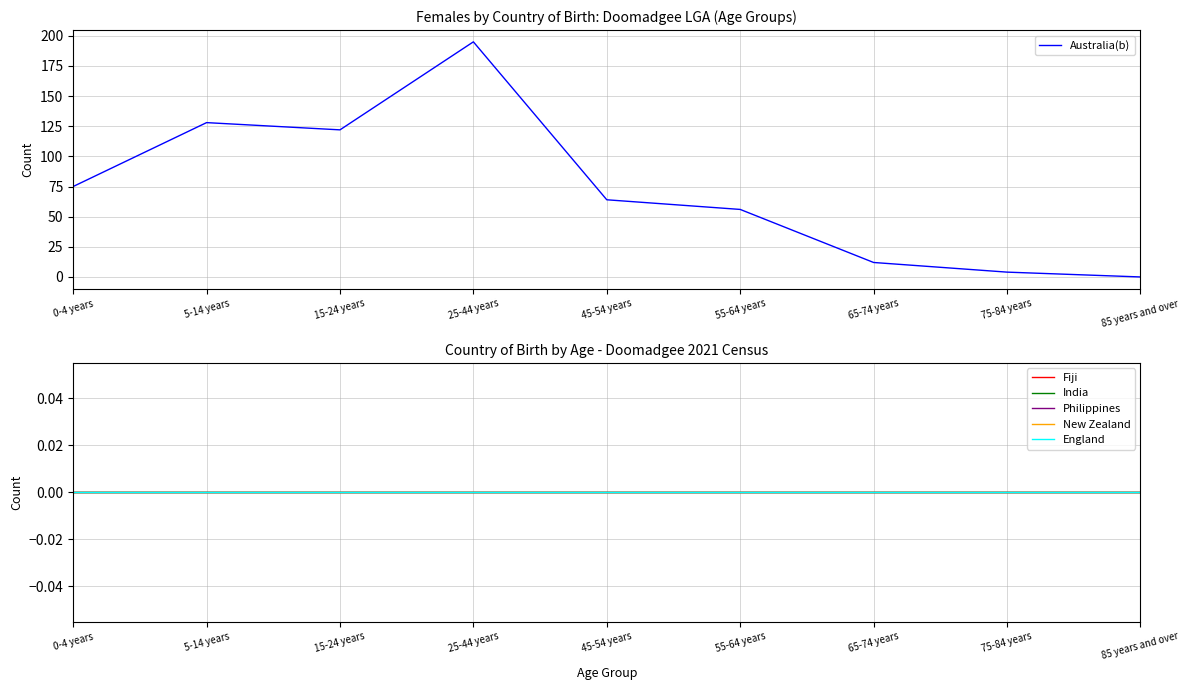

True or false: Philippines and England cross at least once.

False